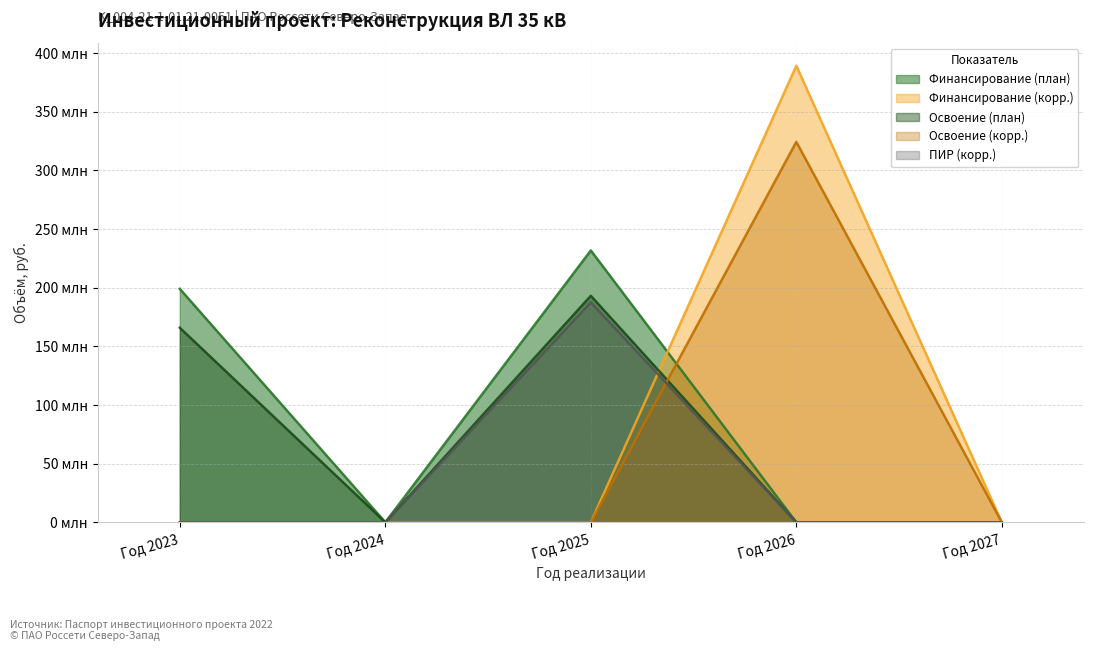

Does the chart have visible grid lines?

Yes